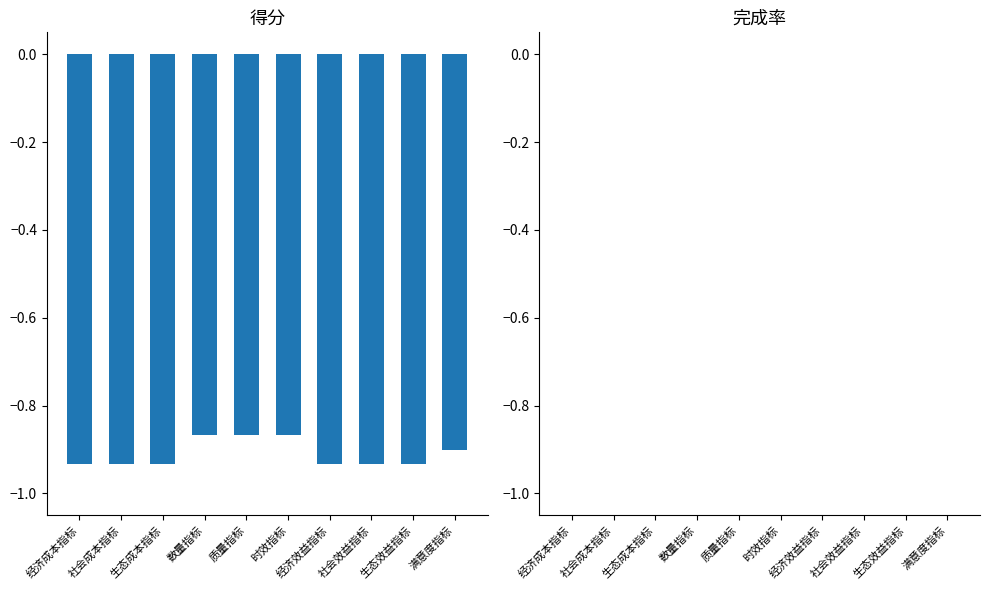

Between 时效指标 and 经济成本指标, which is larger?

时效指标